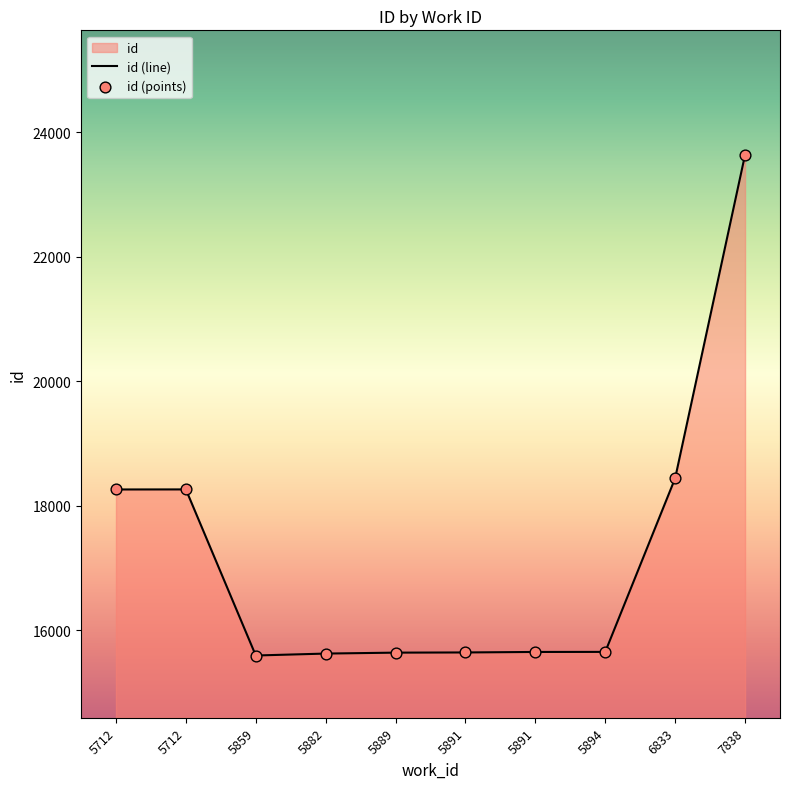

Which series contains the highest Y value?

id (line)